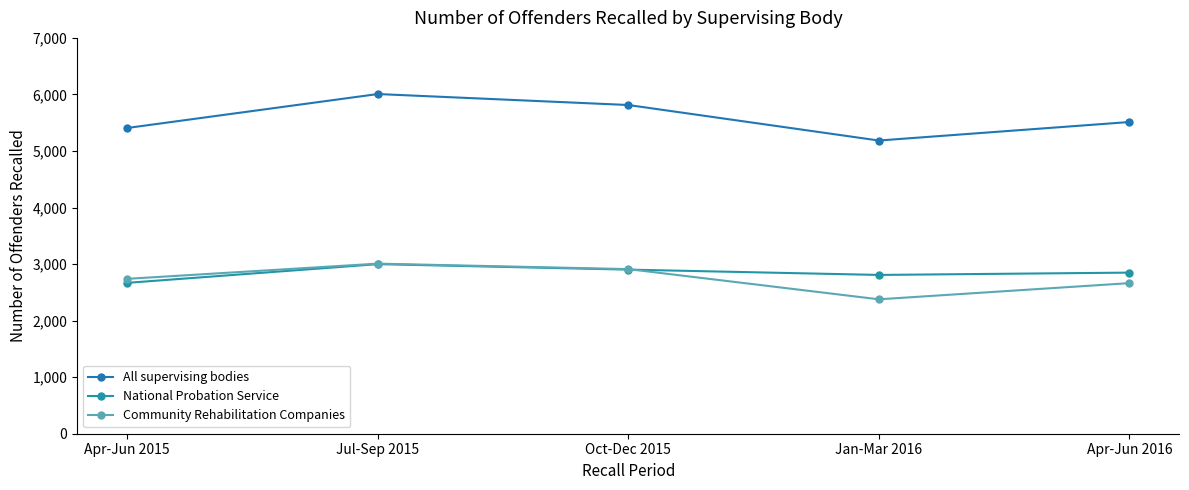

Does the chart have visible grid lines?

No